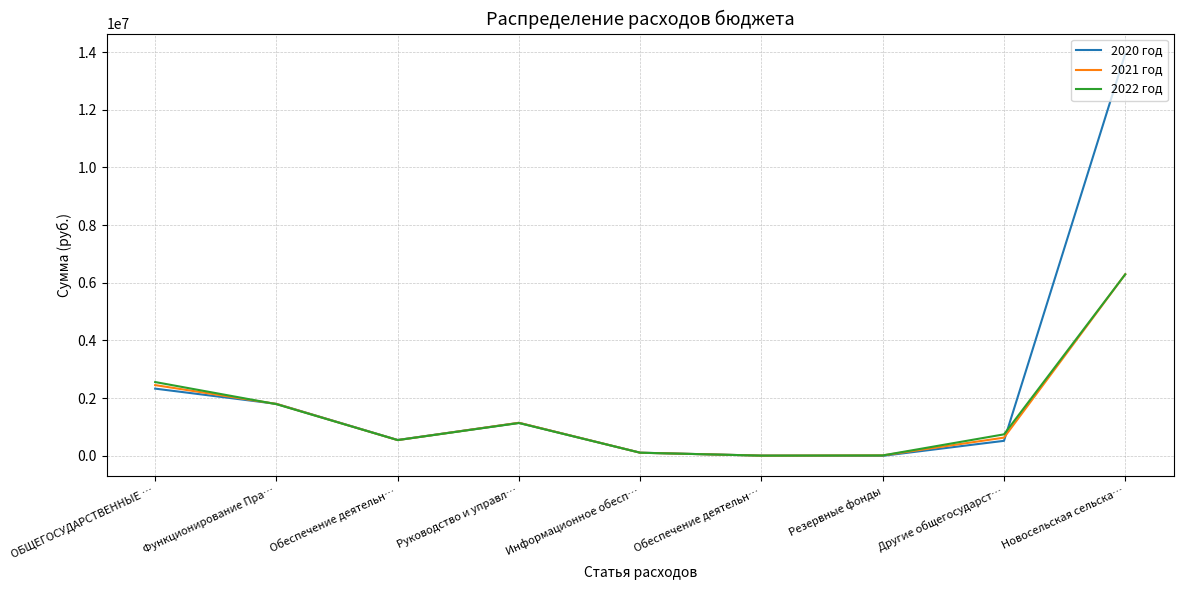

Between Обеспечение деятельн… and Руководство и управл…, which is larger?

Руководство и управл…